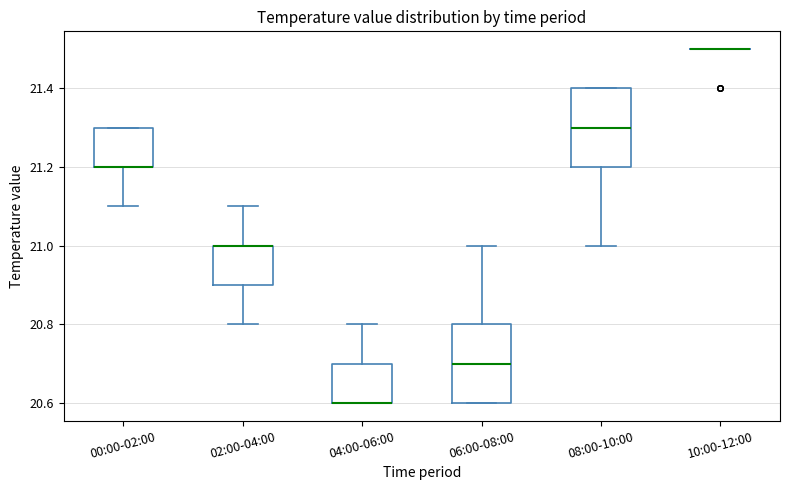

Reading left to right, transcribe this box plot: for each box, give where its median line is, the range the box spans, and where its two whiskers end, as read against the y-axis. The values are not printed on the chart, so give them approximately, as read against the axis.

00:00-02:00: median 21.2 (drawn on the box's lower edge), box 21.2 to 21.3, whiskers 21.1 to 21.3
02:00-04:00: median 21.0 (drawn on the box's upper edge), box 20.9 to 21.0, whiskers 20.8 to 21.1
04:00-06:00: median 20.6 (drawn on the box's lower edge), box 20.6 to 20.7, whiskers 20.6 to 20.8
06:00-08:00: median 20.7, box 20.6 to 20.8, whiskers 20.6 to 21.0
08:00-10:00: median 21.3, box 21.2 to 21.4, whiskers 21.0 to 21.4
10:00-12:00: box collapsed to a line at 21.5, whiskers 21.5 to 21.5